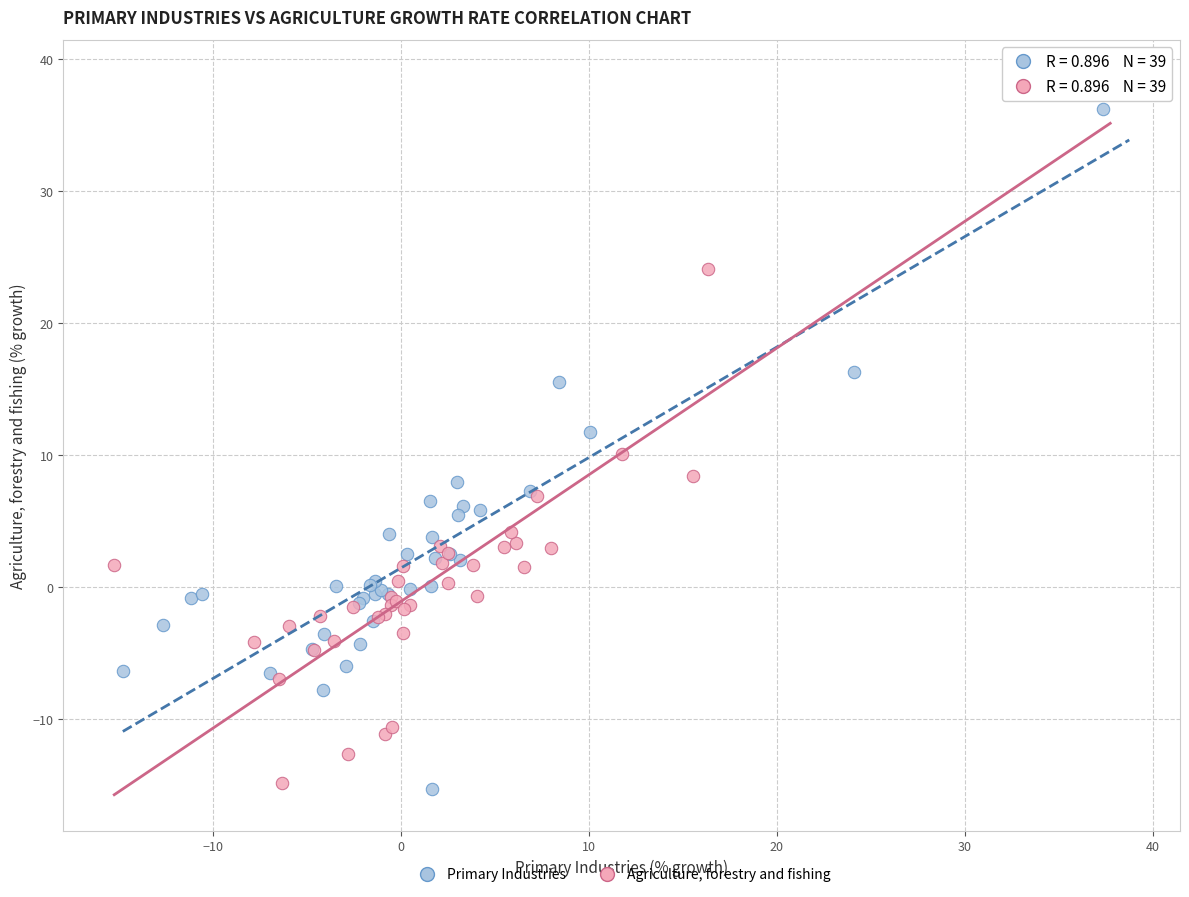

What are all the series names shown in the legend?

Primary Industries, Agriculture, forestry and fishing